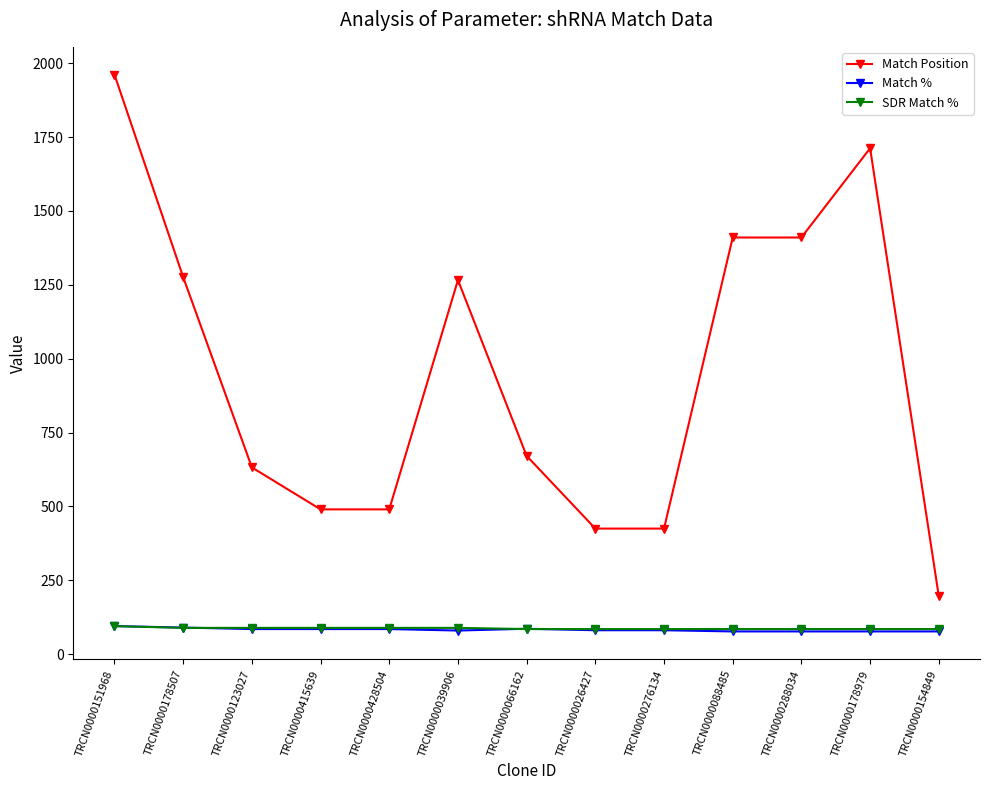

How many data points in Match Position are less than 671?

6